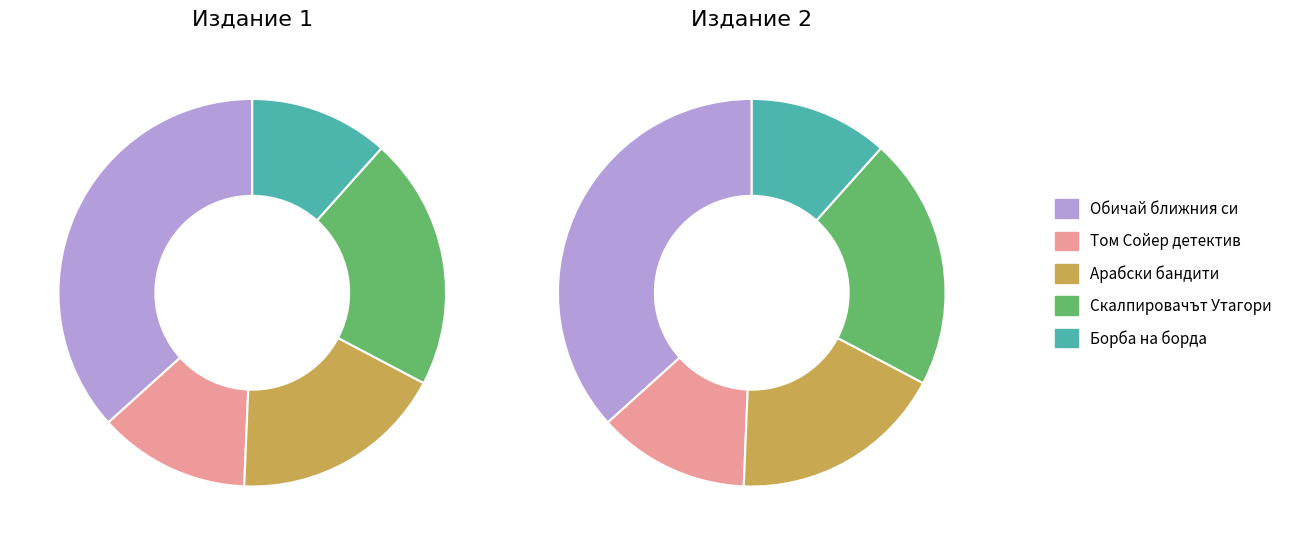

Which has a higher value, Обичай ближния си or Арабски бандити?

Обичай ближния си